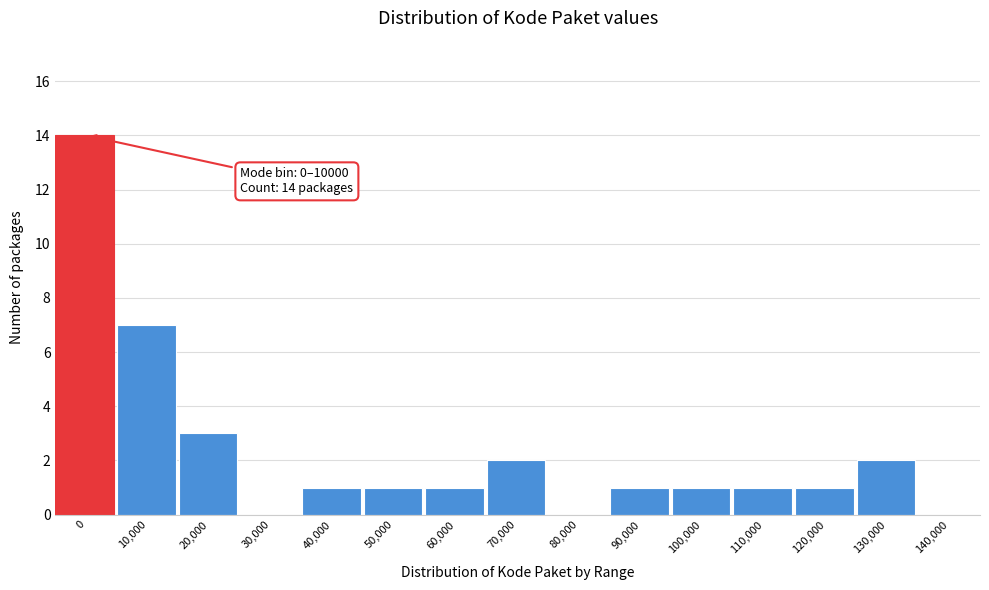

Reading left to right, transcribe all the data shown in this chart.

0=14	10,000=7	20,000=3	30,000=0	40,000=1	50,000=1	60,000=1	70,000=2	80,000=0	90,000=1	100,000=1	110,000=1	120,000=1	130,000=2	140,000=0